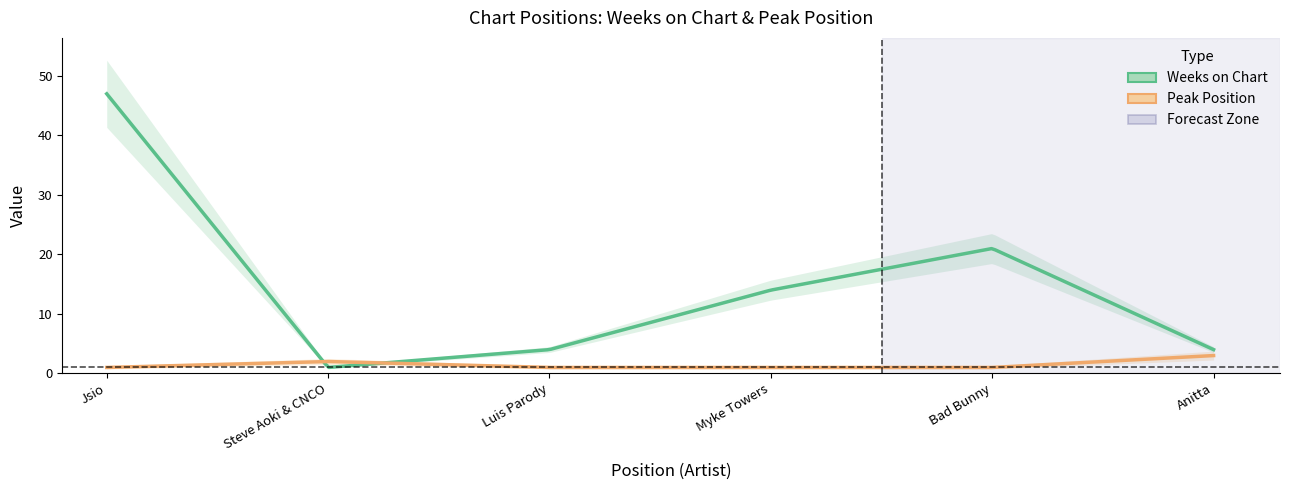

Rank the categories by Peak Position value from highest to lowest.

6, 2, 1, 3, 4, 5